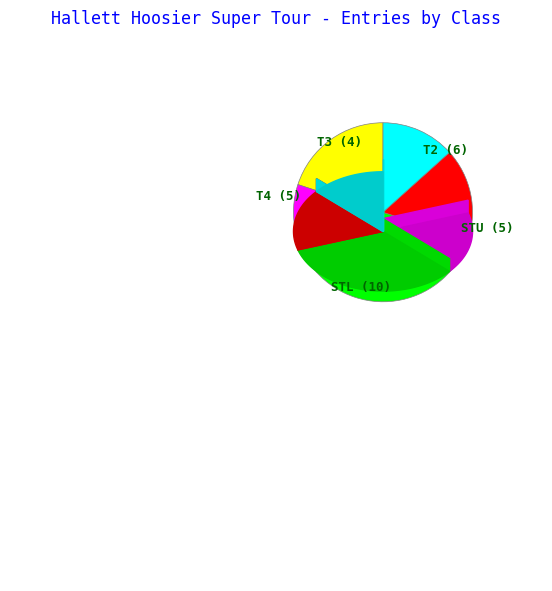

Which slice is the smallest?

T3